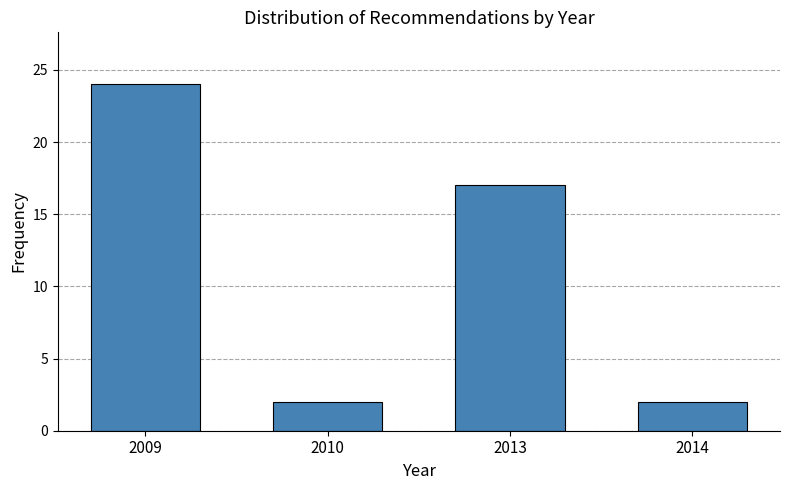

Reading left to right, list all the values displayed in this chart.

2009=24	2010=2	2013=17	2014=2